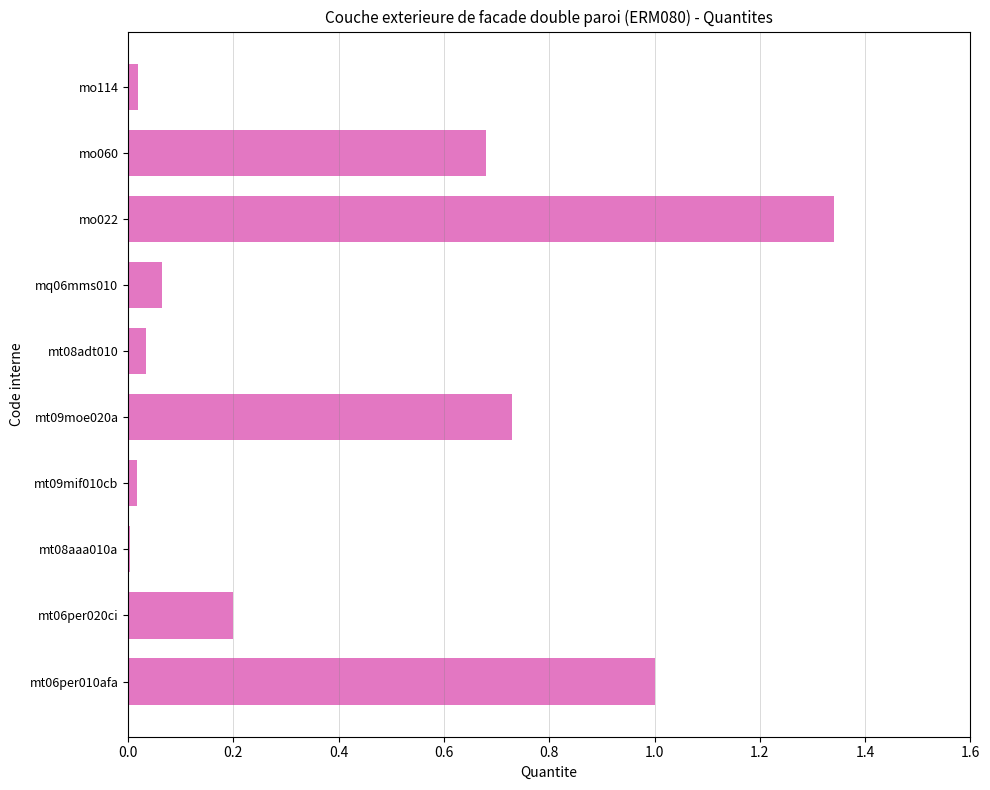

At which category does the chart reach its peak across all series?

mo022